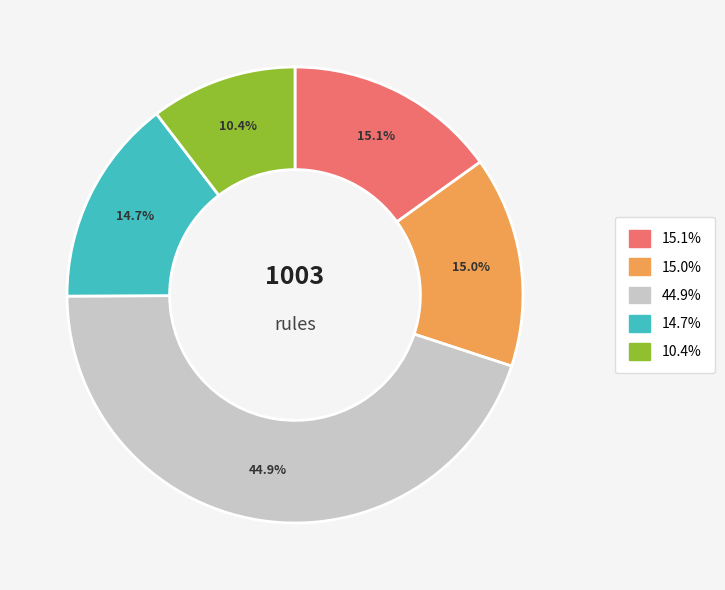

Does any single category account for the majority?

No